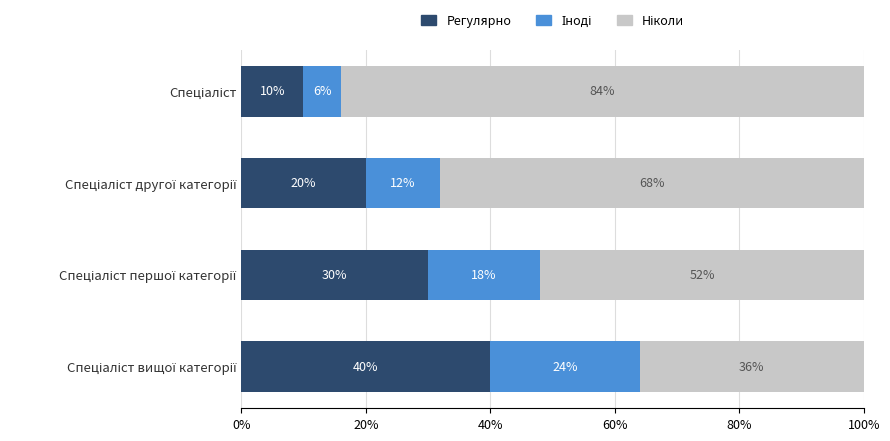

What is the highest value of the Регулярно series?

40